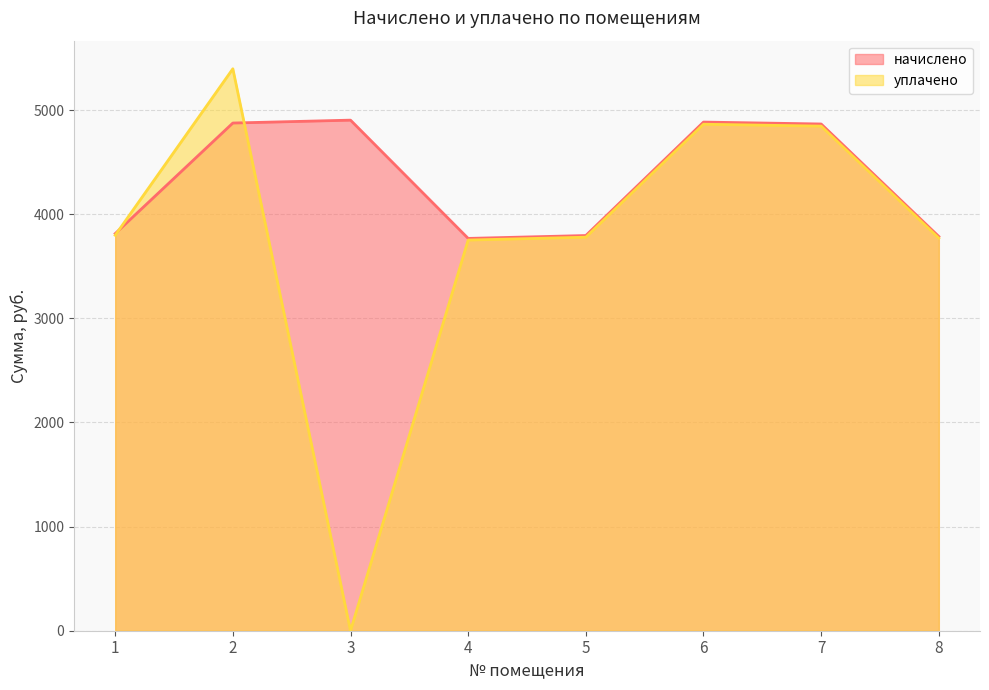

Reading right to left, extract all data points from this chart.

начислено: 8=3785.9	7=4866.3	6=4884.8	5=3795.2	4=3767.5	3=4903.3	2=4875.6	1=3813.7
уплачено: 8=3769.9	7=4845.8	6=4864.1	5=3779.2	4=3751.6	3=0.0	2=5396.7	1=3797.6